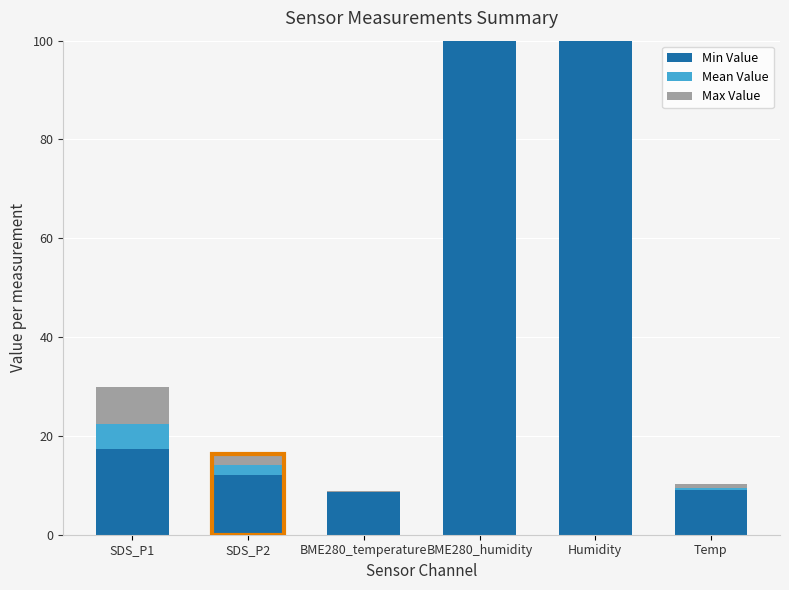

Where is Min Value nearest to the value 54?

SDS_P1